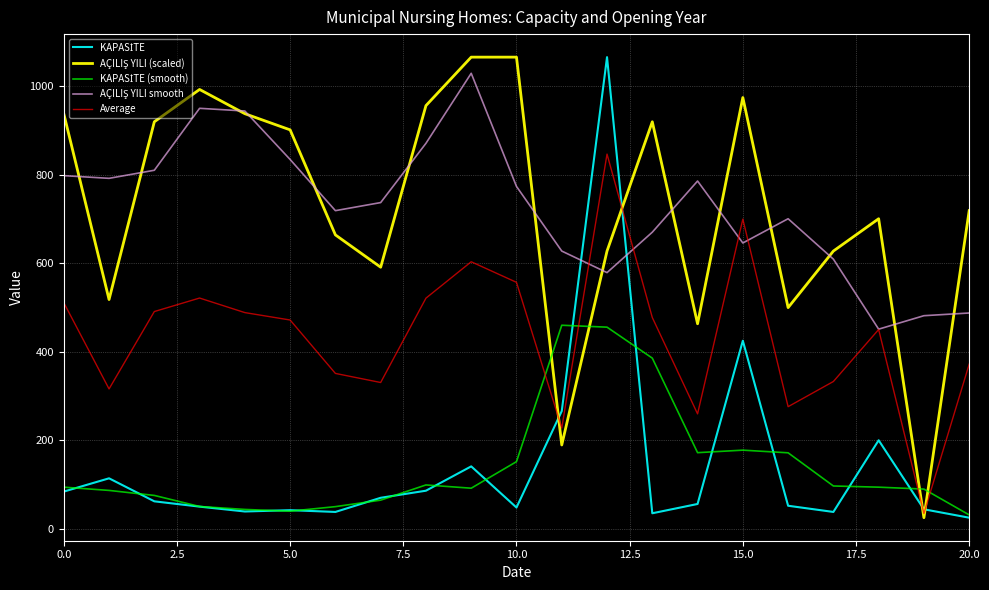

Is this an area chart (filled region under the line)?

No